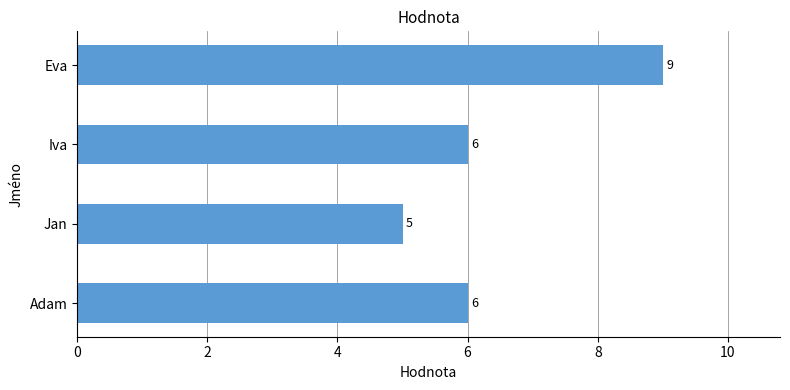

What is the change in value from Iva to Eva?

+3